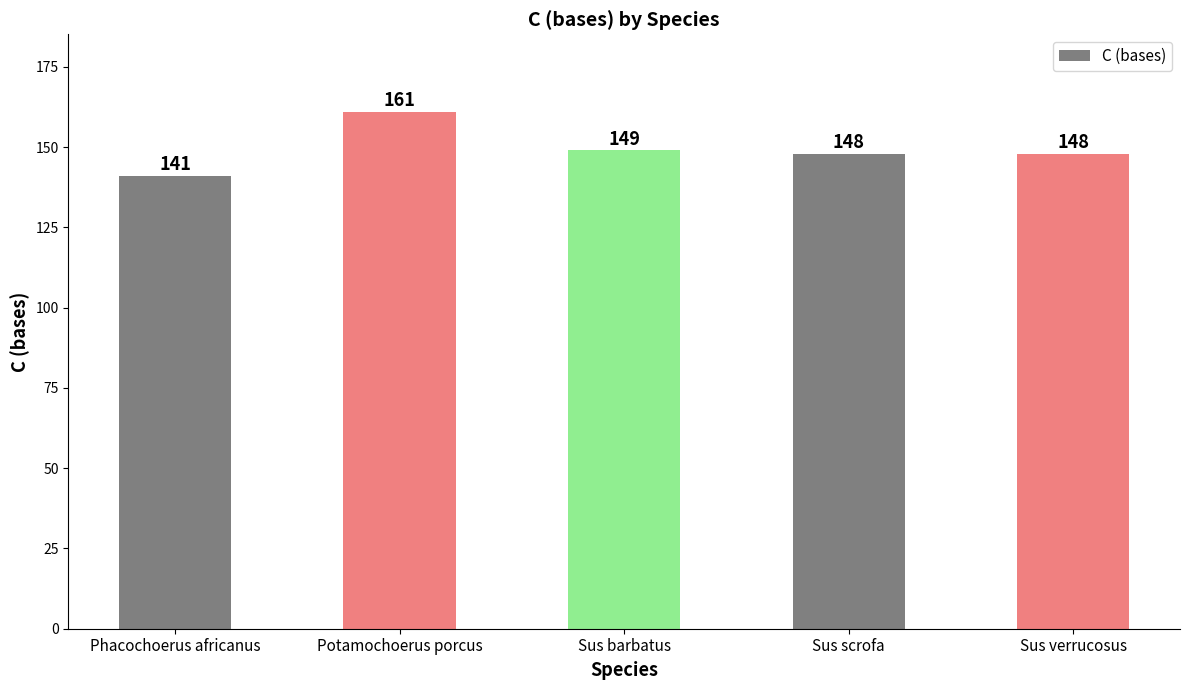

Which label corresponds to the largest value in the chart?

Potamochoerus porcus